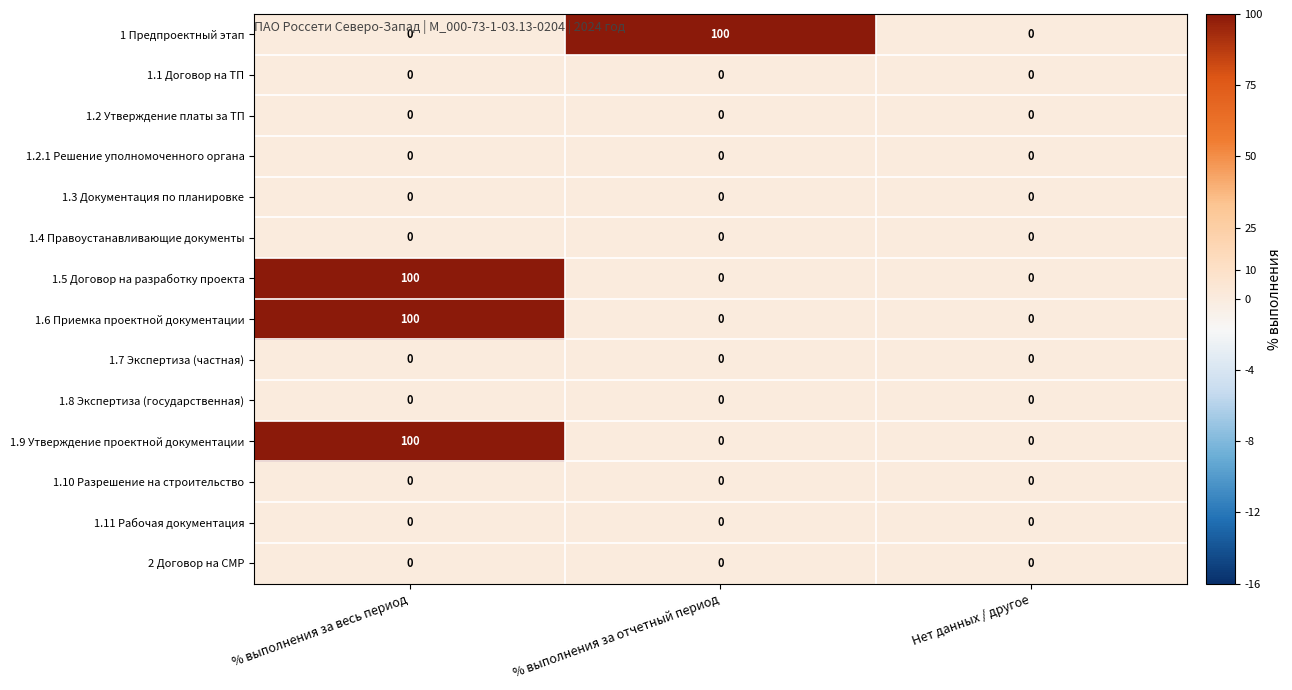

Is it true that 1.11 Рабочая документация equals 0 at % выполнения за весь период?

True